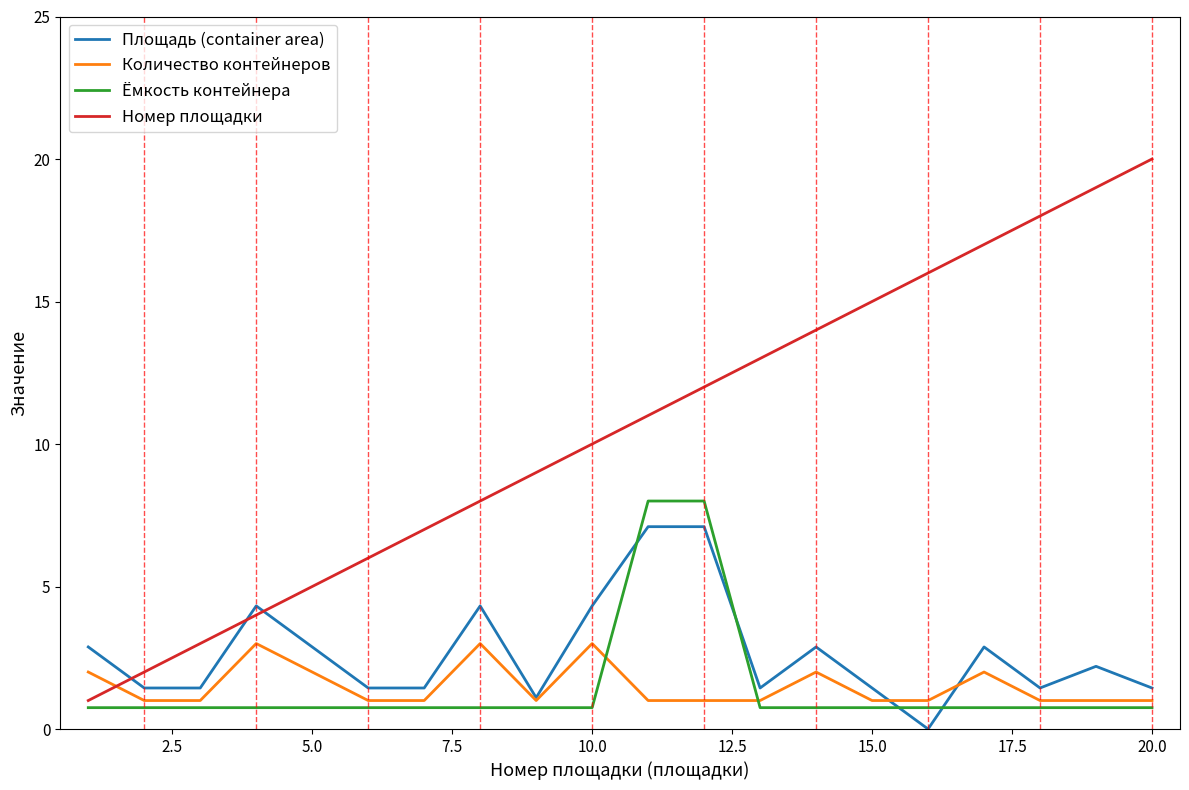

What is the lowest value of the Количество контейнеров series?

1.0